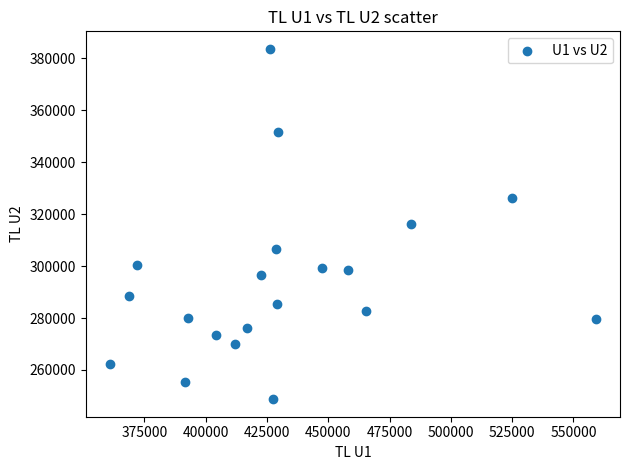

What is the range of Y values (max minus min)?

134809.5